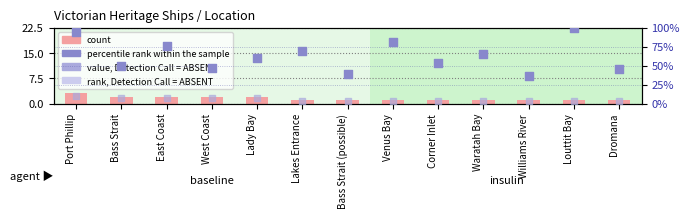

Which series reaches the maximum Y coordinate?

percentile rank within the sample